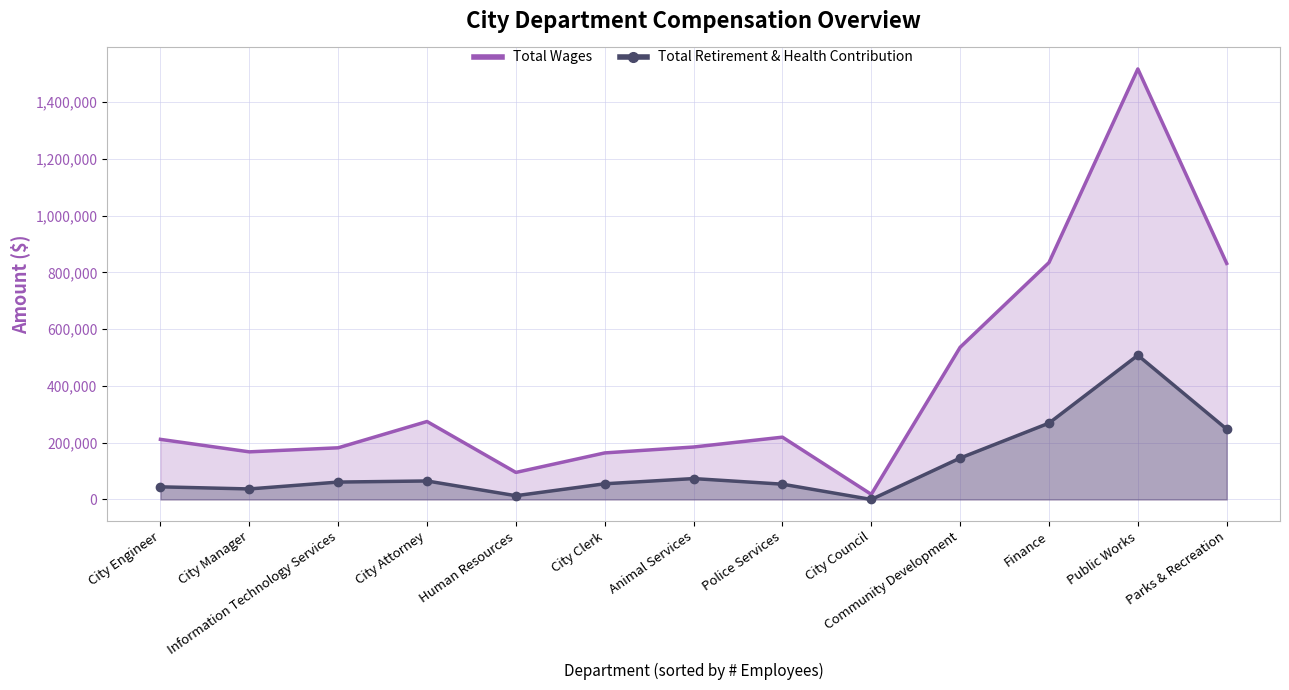

What is the difference between the maximum and minimum values in the Total Retirement & Health Contribution series?

507969